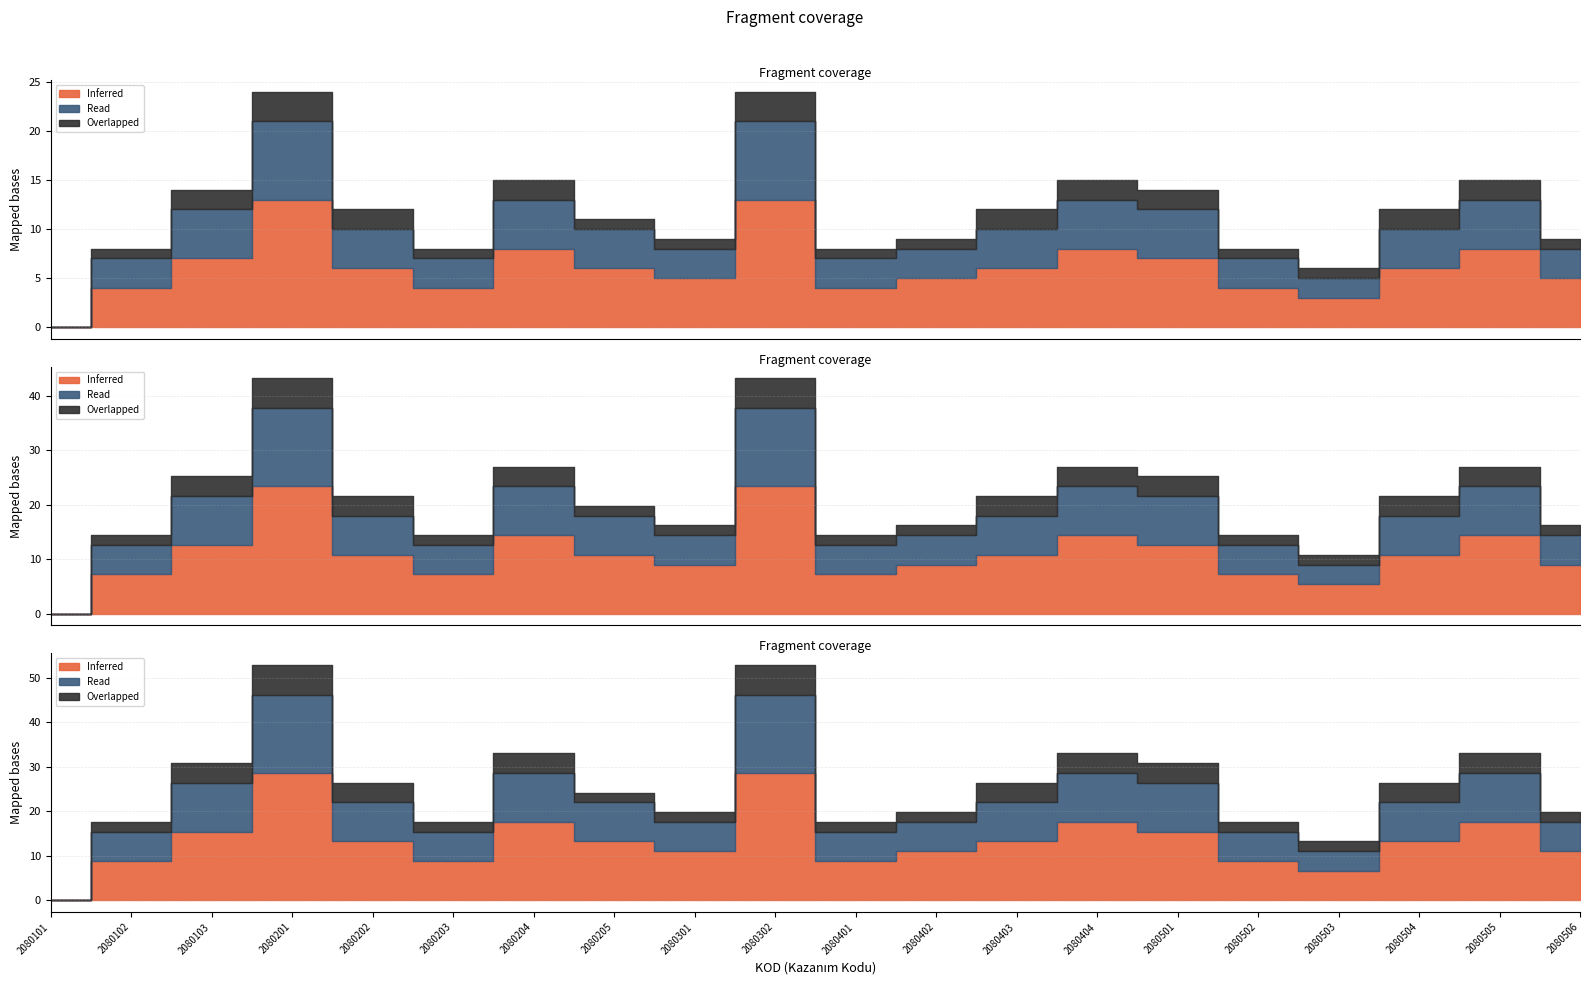

Does the chart display data point markers on the line(s)?

No